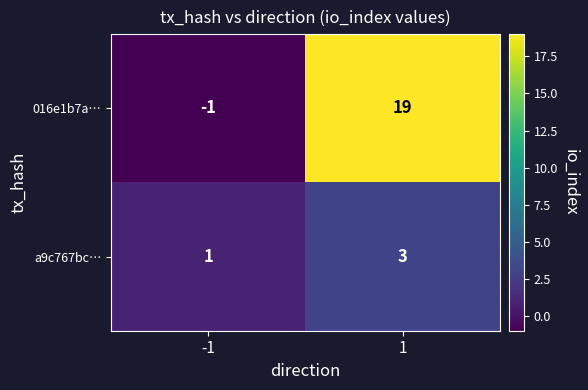

True or false: 016e1b7a… has a value of -1 at -1.

True